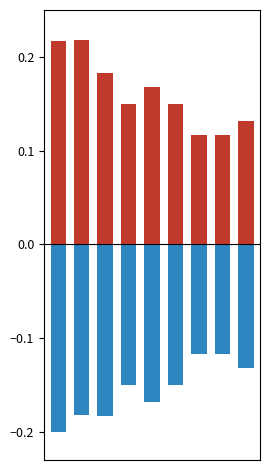

At 8, list the series in order from largest to smallest.

positive, negative